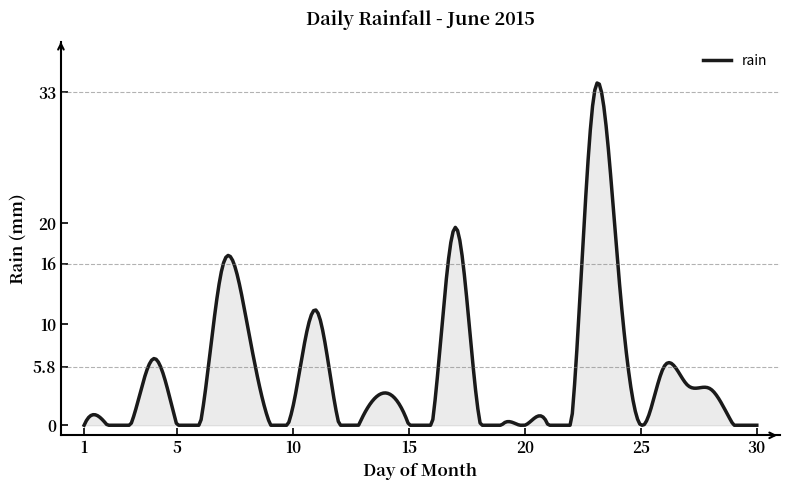

What is the greatest value displayed?

33.9